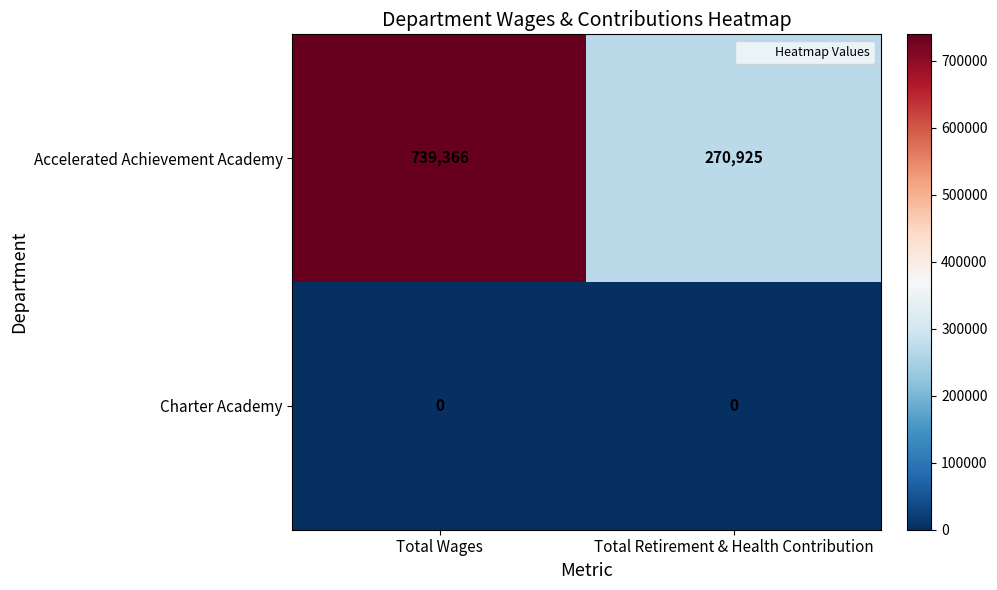

The Accelerated Achievement Academy series shows 270925 at Total Retirement & Health Contribution. True or false?

True